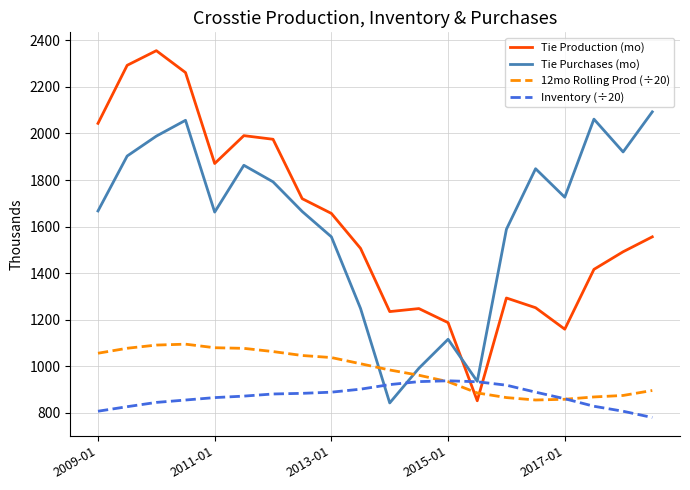

What is the greatest value displayed?

2355.4